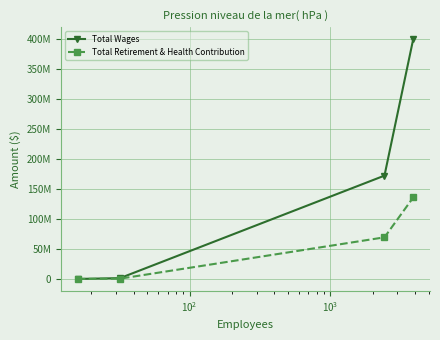

True or false: Total Wages and Total Retirement & Health Contribution cross at least once.

False